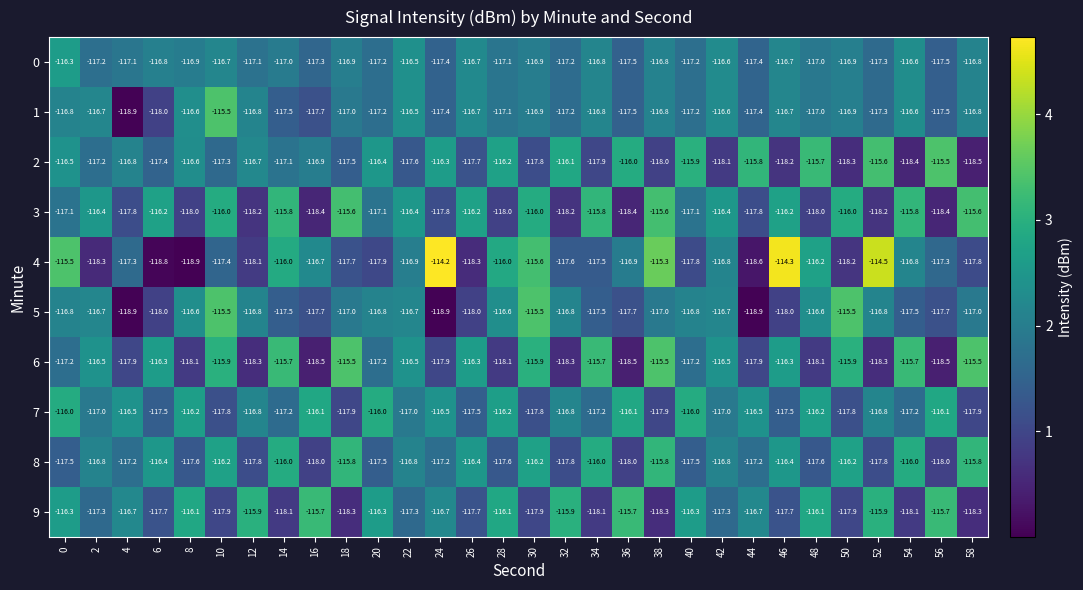

Which series changed the most between 38 and 42?

4